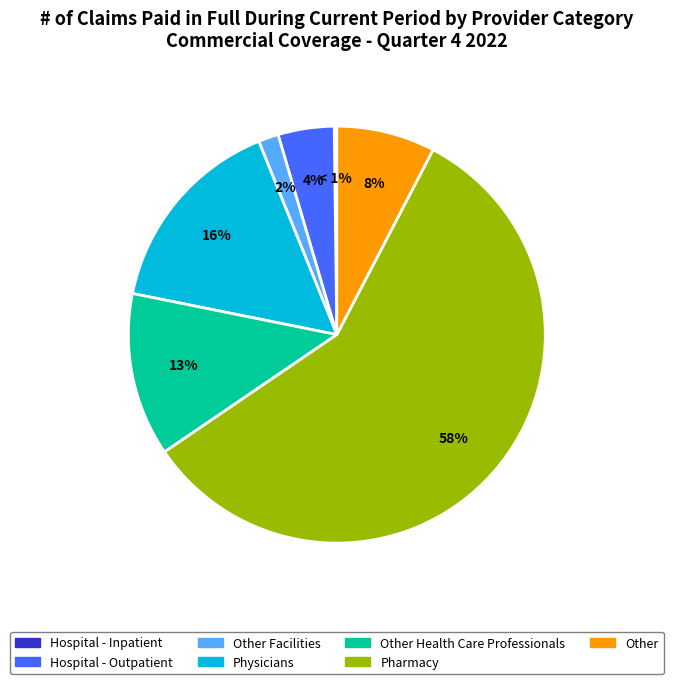

The Other slice represents 8% of the pie. True or false?

True